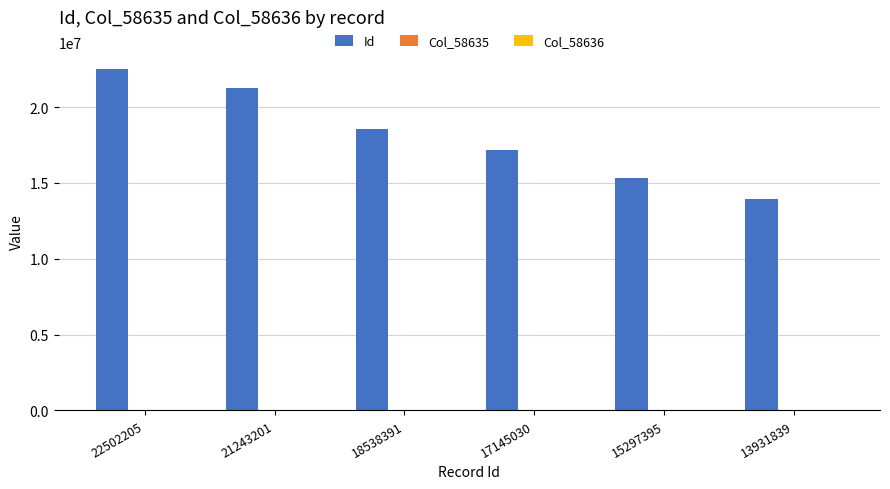

Count the number of categories in the chart.

6